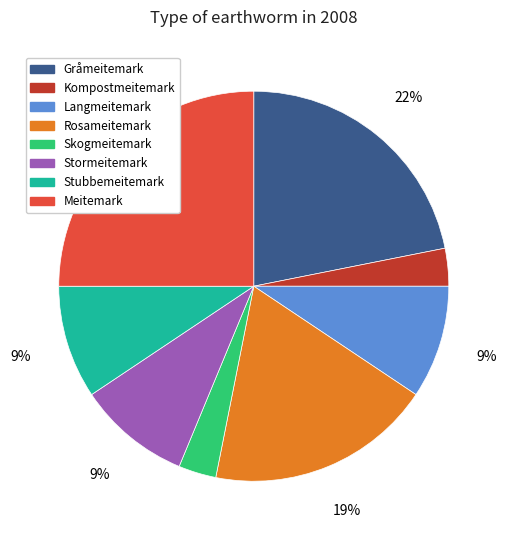

Which slice is the largest?

Meitemark